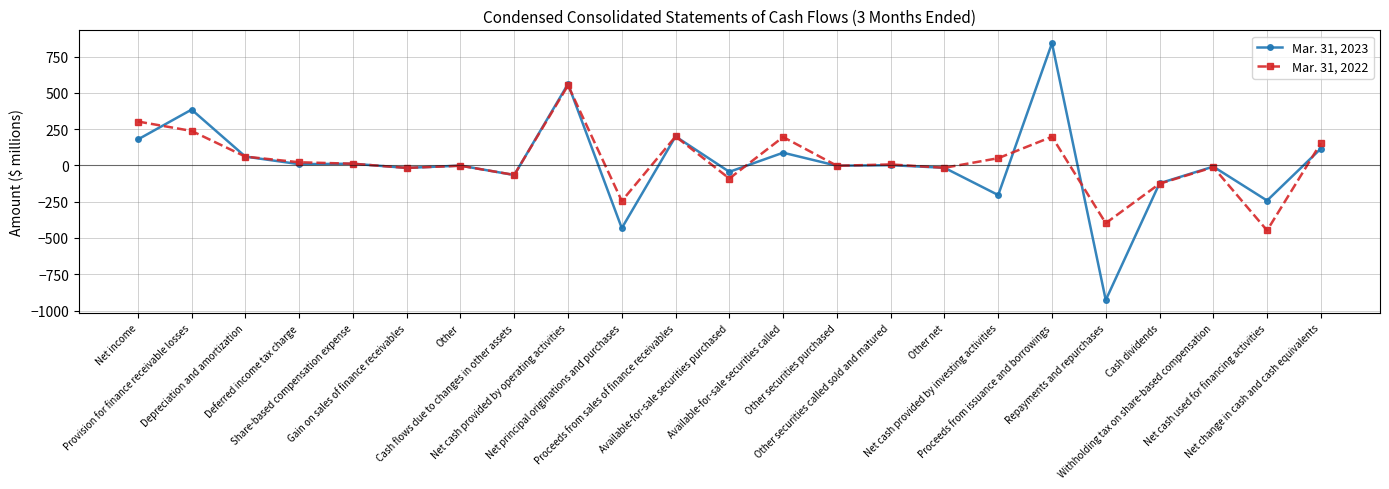

What is the label of the 8th point from the right?

Other net